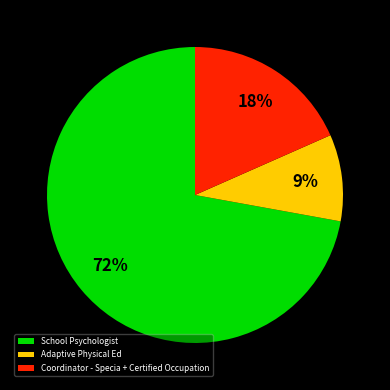

Does any single category account for the majority?

Yes